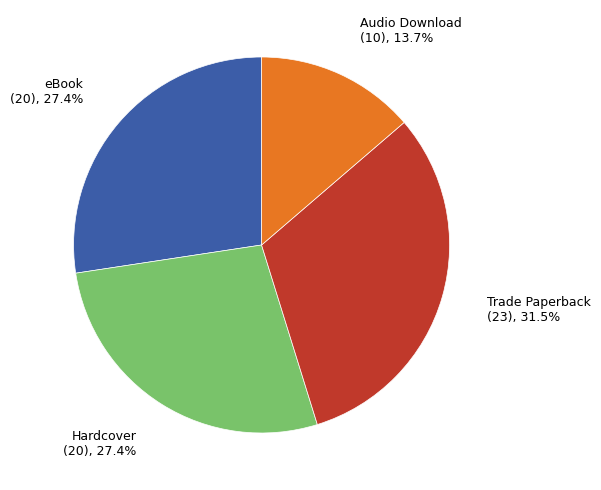

Is there a majority slice in this chart?

No